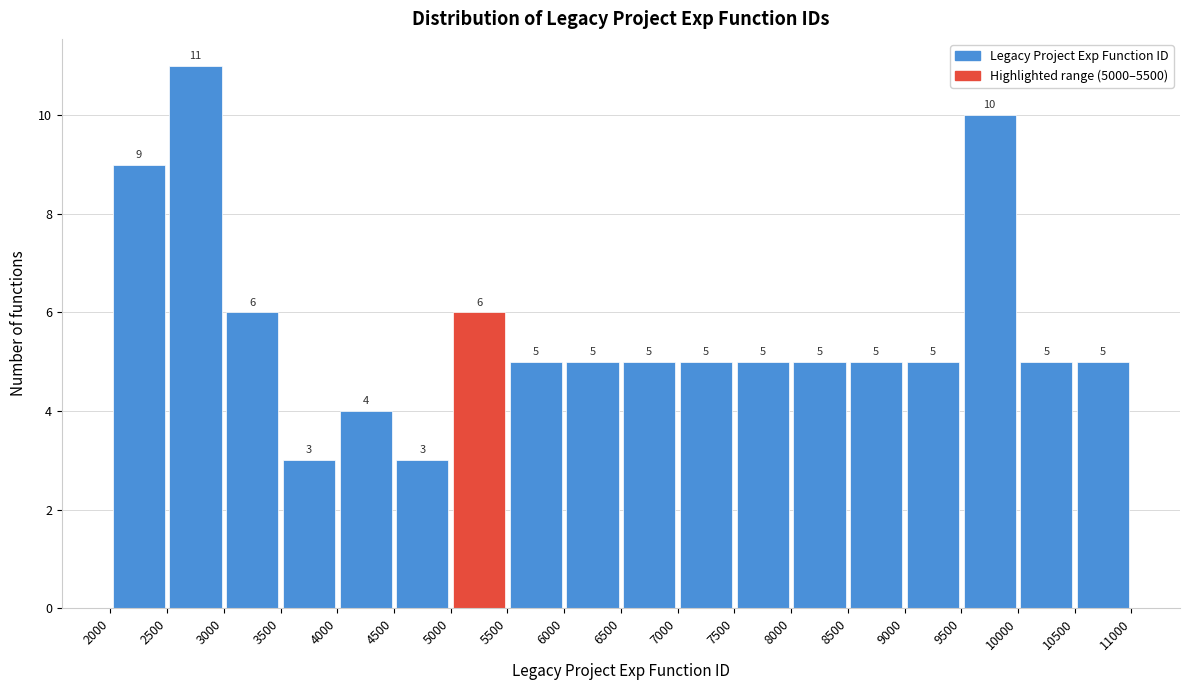

Reading left to right, transcribe this chart: for each bar, give the range it covers on the x-axis and its height.

2000 to 2500: 9
2500 to 3000: 11
3000 to 3500: 6
3500 to 4000: 3
4000 to 4500: 4
4500 to 5000: 3
5000 to 5500: 6
5500 to 6000: 5
6000 to 6500: 5
6500 to 7000: 5
7000 to 7500: 5
7500 to 8000: 5
8000 to 8500: 5
8500 to 9000: 5
9000 to 9500: 5
9500 to 10000: 10
10000 to 10500: 5
10500 to 11000: 5